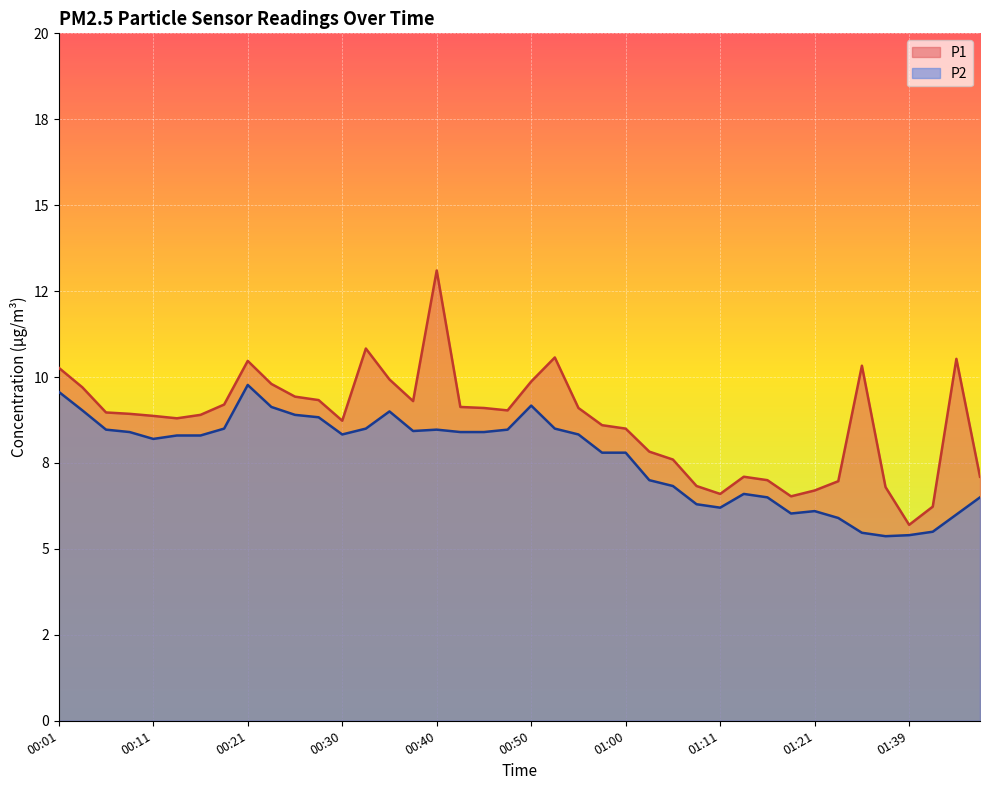

What is the lowest value of the P2 series?

5.4